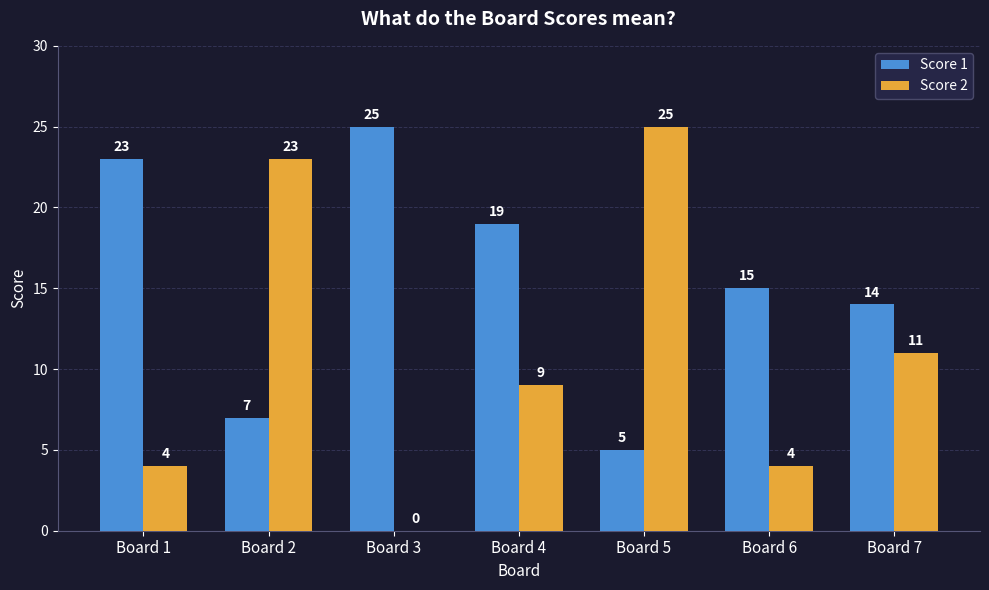

Reading right to left, extract all data points from this chart.

Score 1: 14	15	5	19	25	7	23
Score 2: 11	4	25	9	0	23	4